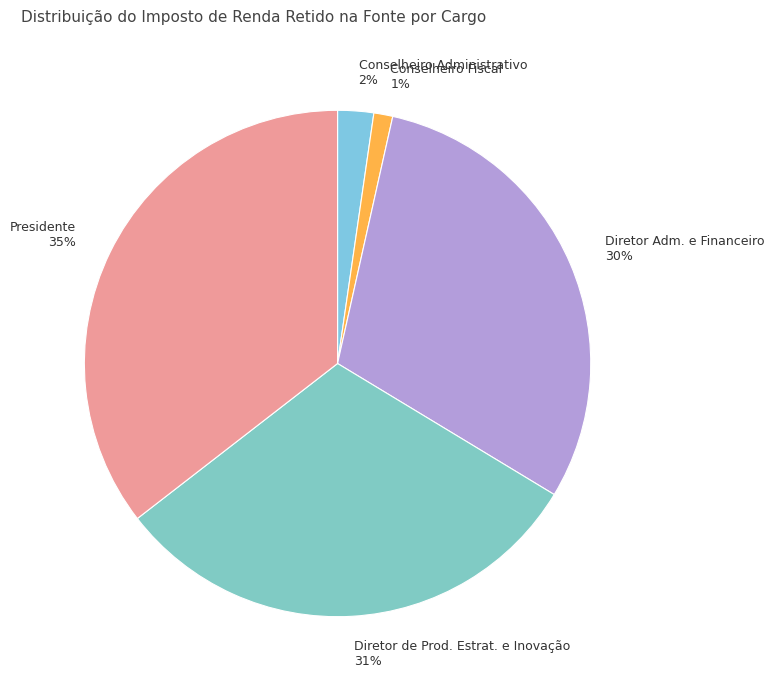

Count the number of slices in the pie.

5